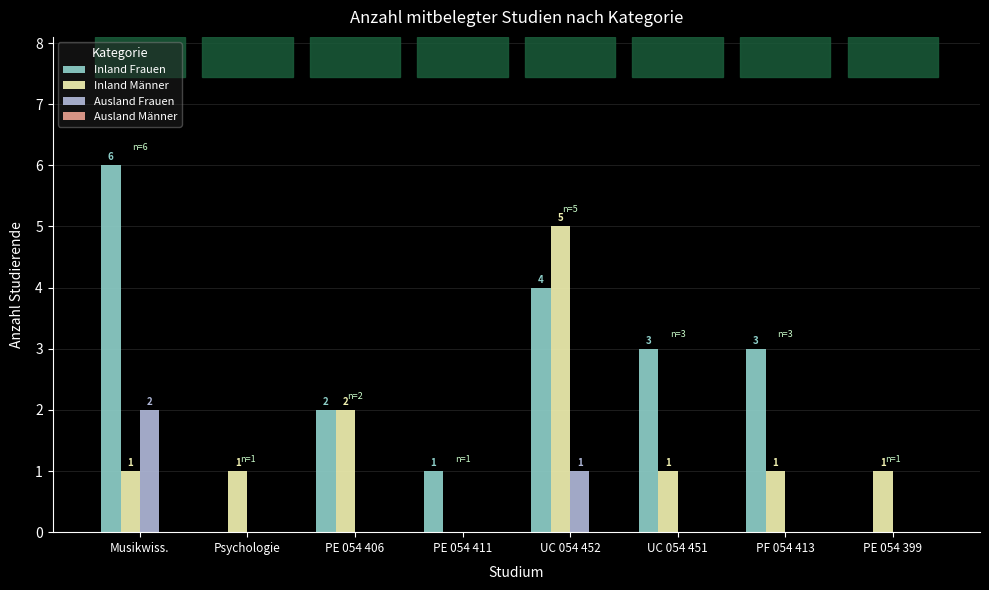

What is the sum of the Inland Frauen values at UC 054 452 and PE 054 399?

4